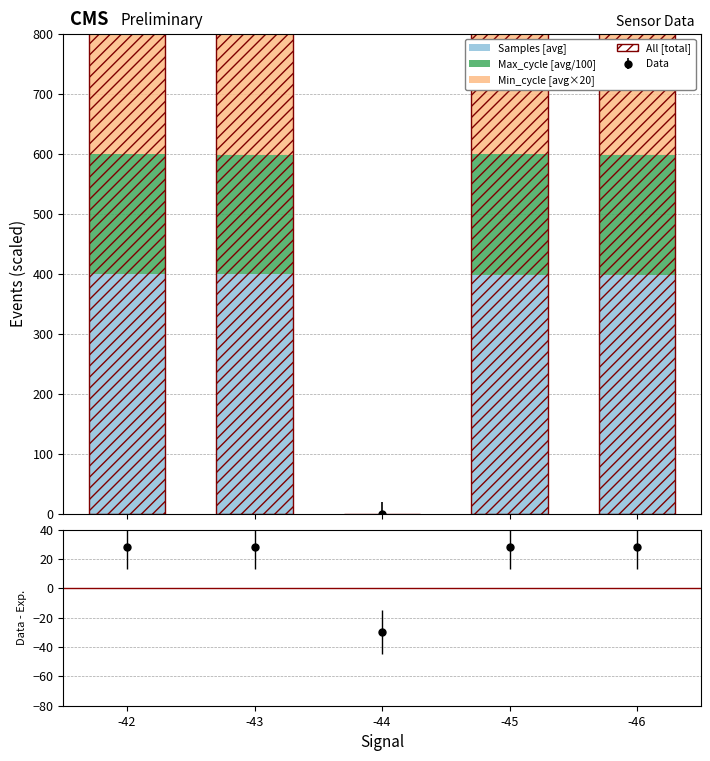

What is the value of the Min_cycle [avg×20] bar at the 2nd from the left?

560.0